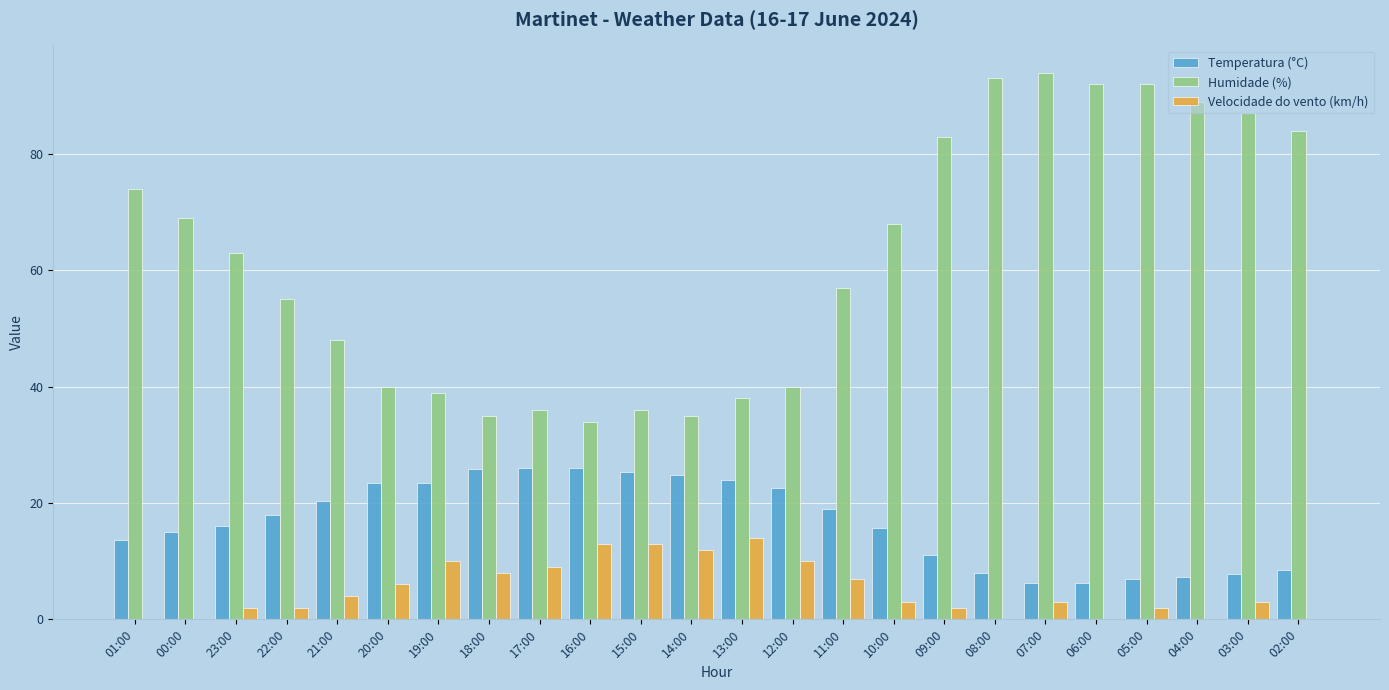

Count the number of data series in this chart.

3